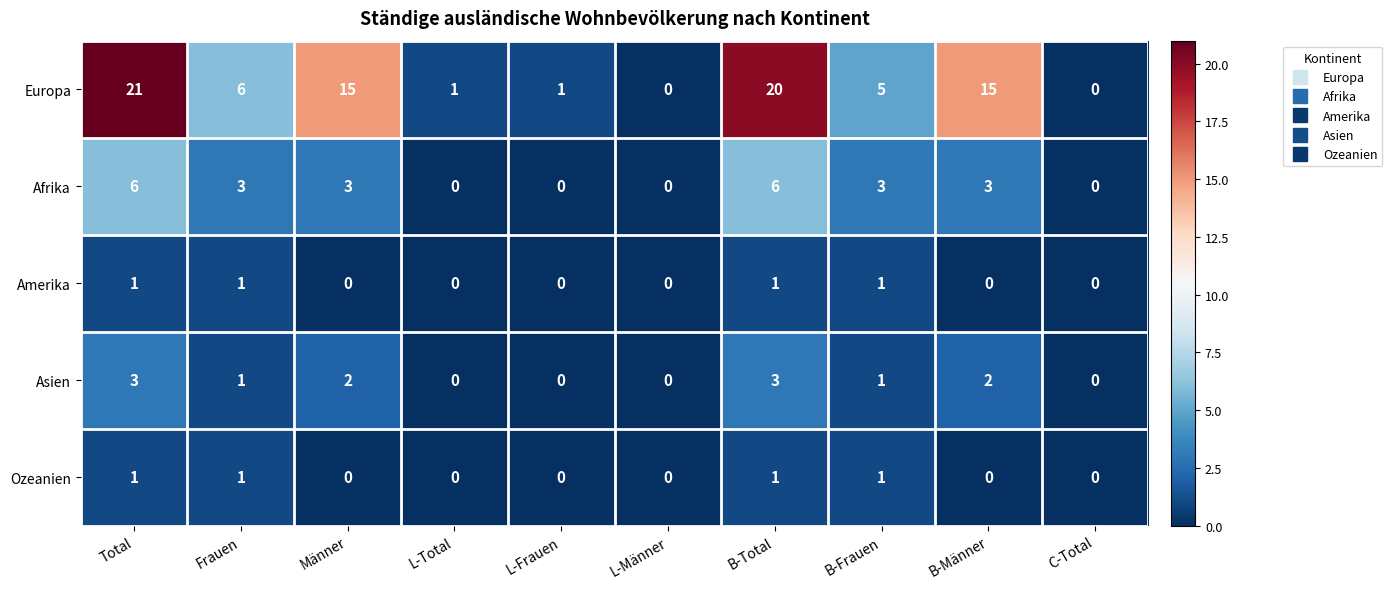

How many series are shown in this chart?

5